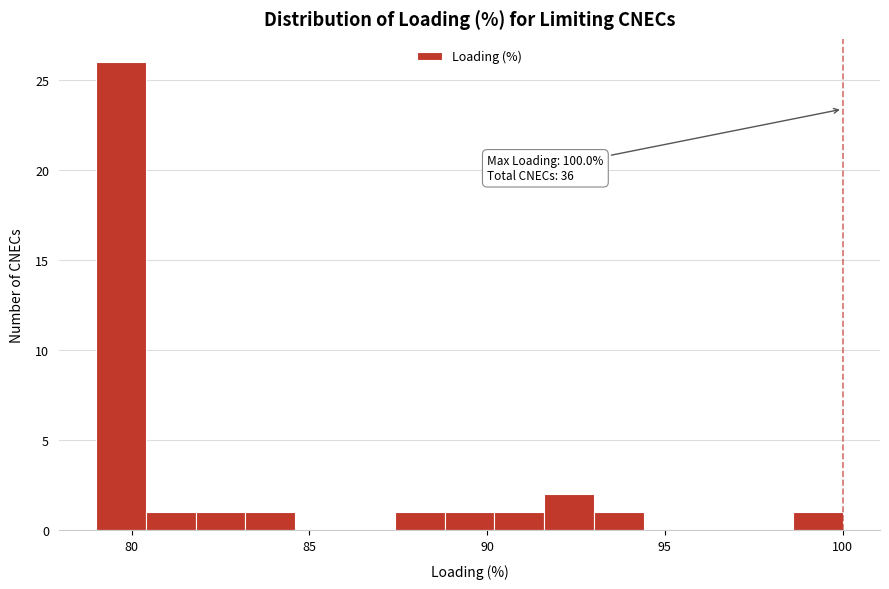

Read against the x-axis, roughly where is the centre of the tallest bar?

79.5